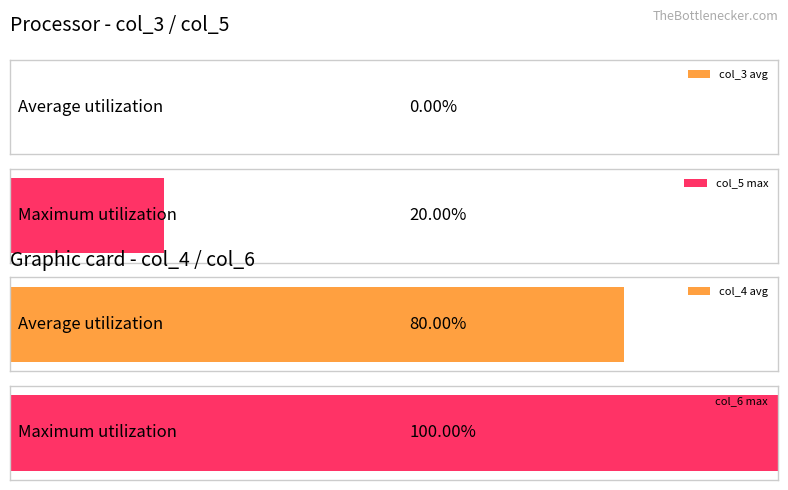

Which series has the largest total across all categories?

col_6